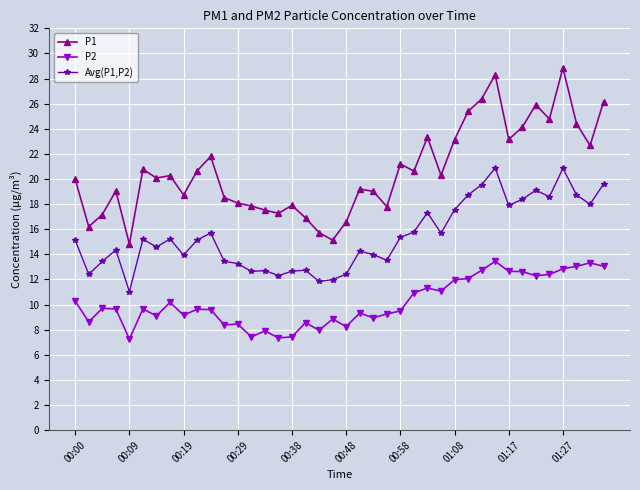

True or false: P2 and Avg(P1,P2) intersect in this chart.

False